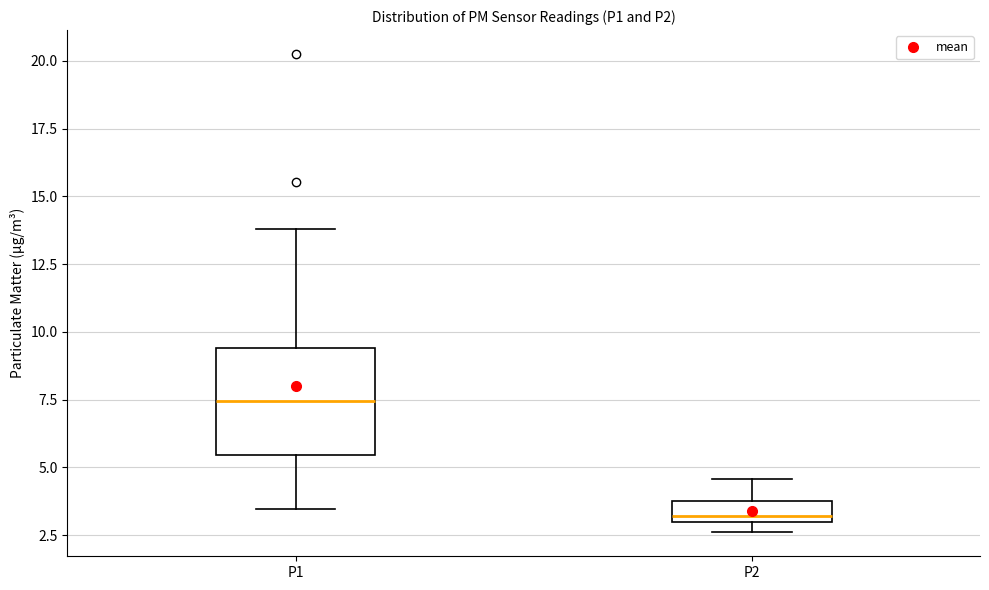

Reading left to right, transcribe this box plot: for each box, give where its median line is, the range the box spans, and where its two whiskers end, as read against the y-axis. The values are not printed on the chart, so give them approximately, as read against the axis.

P1: median 7.5, box 5.5 to 9.5, whiskers 3.5 to 14.0
P2: median 3.0 (just above the box's lower edge), box 3.0 to 4.0, whiskers 2.5 to 4.5